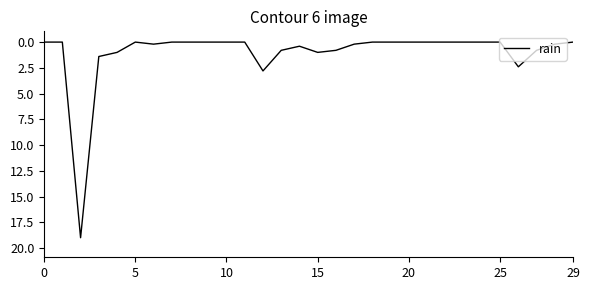

Does the chart display data point markers on the line(s)?

No